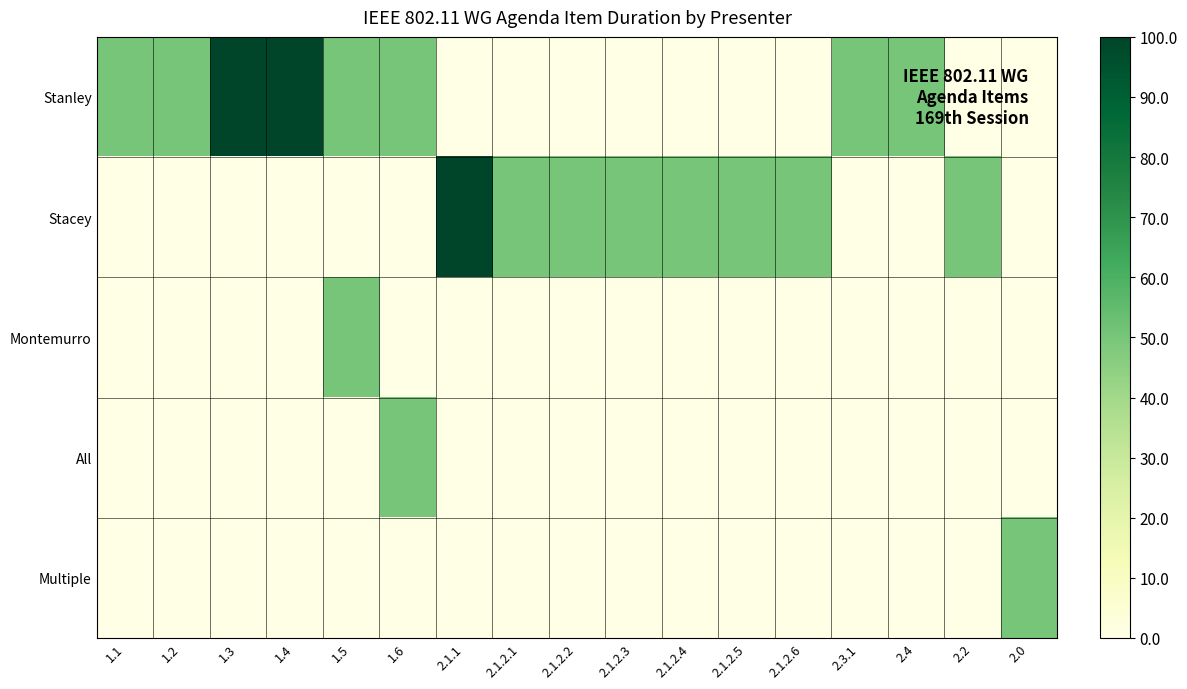

Reading left to right, transcribe all the data shown in this chart.

Stanley: 1.1=50	1.2=50	1.3=100	1.4=100	1.5=50	1.6=50	2.1.1=0	2.1.2.1=0	2.1.2.2=0	2.1.2.3=0	2.1.2.4=0	2.1.2.5=0	2.1.2.6=0	2.3.1=50	2.4=50	2.2=0	2.0=0
Stacey: 1.1=0	1.2=0	1.3=0	1.4=0	1.5=0	1.6=0	2.1.1=100	2.1.2.1=50	2.1.2.2=50	2.1.2.3=50	2.1.2.4=50	2.1.2.5=50	2.1.2.6=50	2.3.1=0	2.4=0	2.2=50	2.0=0
Montemurro: 1.1=0	1.2=0	1.3=0	1.4=0	1.5=50	1.6=0	2.1.1=0	2.1.2.1=0	2.1.2.2=0	2.1.2.3=0	2.1.2.4=0	2.1.2.5=0	2.1.2.6=0	2.3.1=0	2.4=0	2.2=0	2.0=0
All: 1.1=0	1.2=0	1.3=0	1.4=0	1.5=0	1.6=50	2.1.1=0	2.1.2.1=0	2.1.2.2=0	2.1.2.3=0	2.1.2.4=0	2.1.2.5=0	2.1.2.6=0	2.3.1=0	2.4=0	2.2=0	2.0=0
Multiple: 1.1=0	1.2=0	1.3=0	1.4=0	1.5=0	1.6=0	2.1.1=0	2.1.2.1=0	2.1.2.2=0	2.1.2.3=0	2.1.2.4=0	2.1.2.5=0	2.1.2.6=0	2.3.1=0	2.4=0	2.2=0	2.0=50